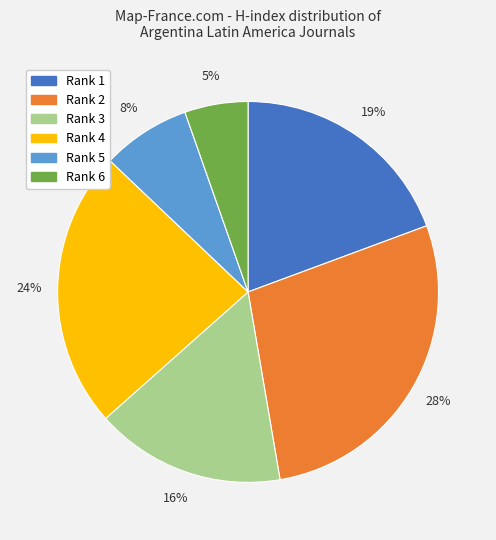

To the nearest percent, what is the difference between the largest and smallest slice percentages?

23%